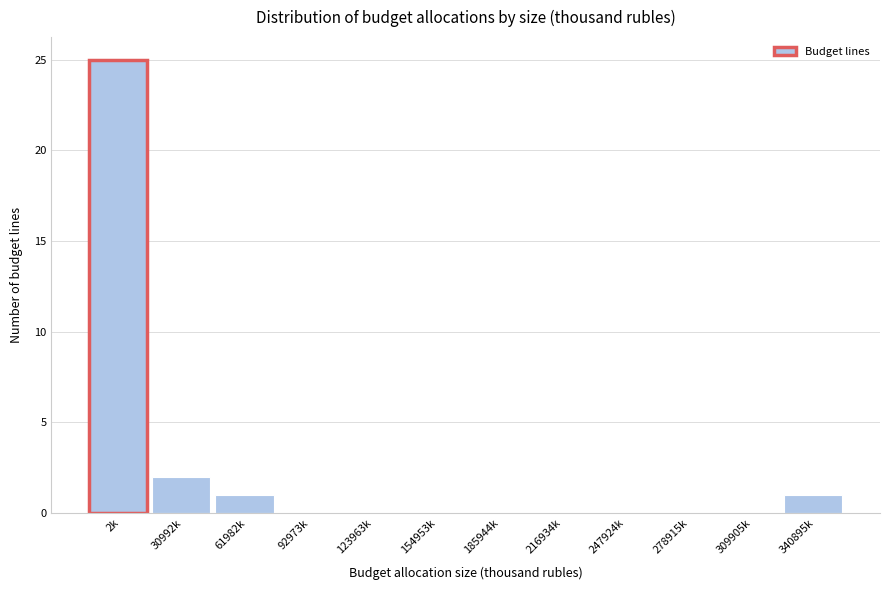

Reading left to right, transcribe all the data shown in this chart.

2k=25	30992k=2	61982k=1	92973k=0	123963k=0	154953k=0	185944k=0	216934k=0	247924k=0	278915k=0	309905k=0	340895k=1